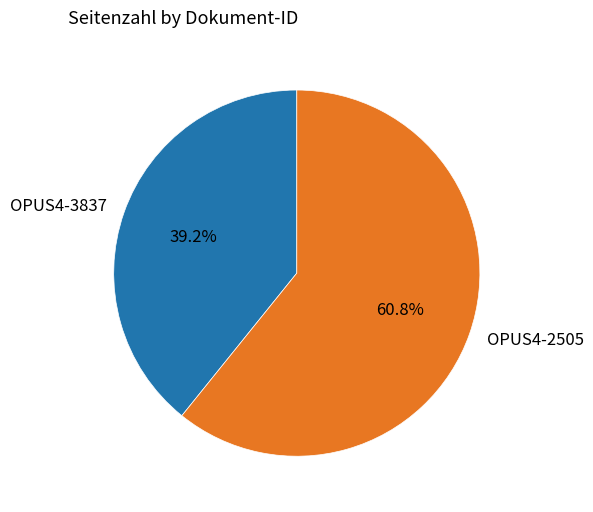

What is the largest slice in the pie chart?

OPUS4-2505